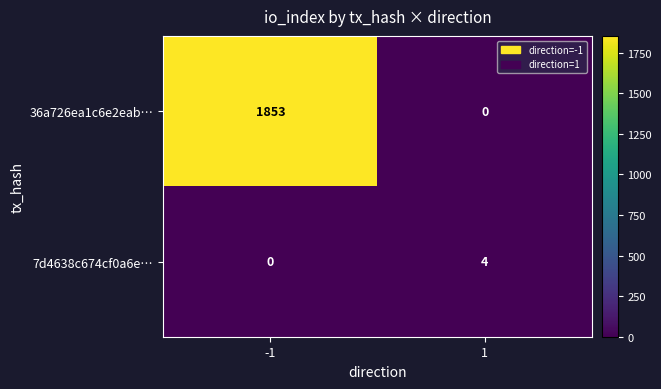

True or false: 7d4638c674cf0a6e… has a value of 4 at 1.

True